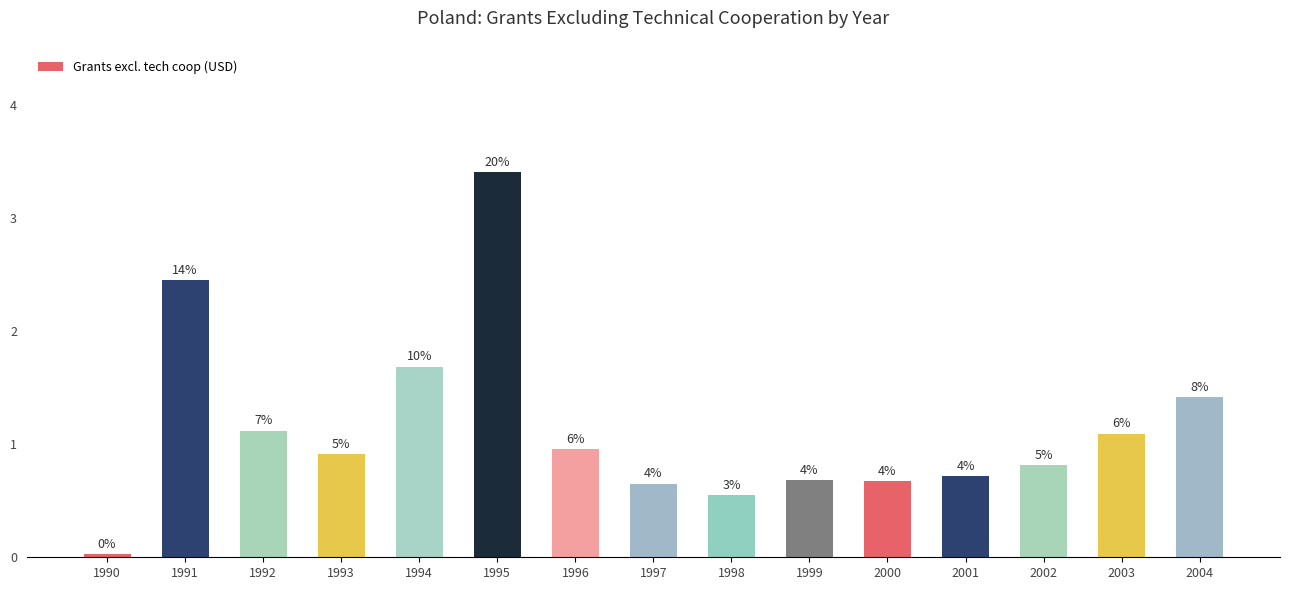

Are the bars grouped side by side (vs. stacked)?

No